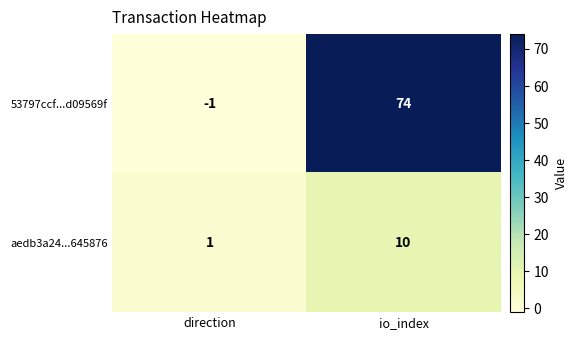

At which label is 53797ccf...d09569f closest to 36?

direction